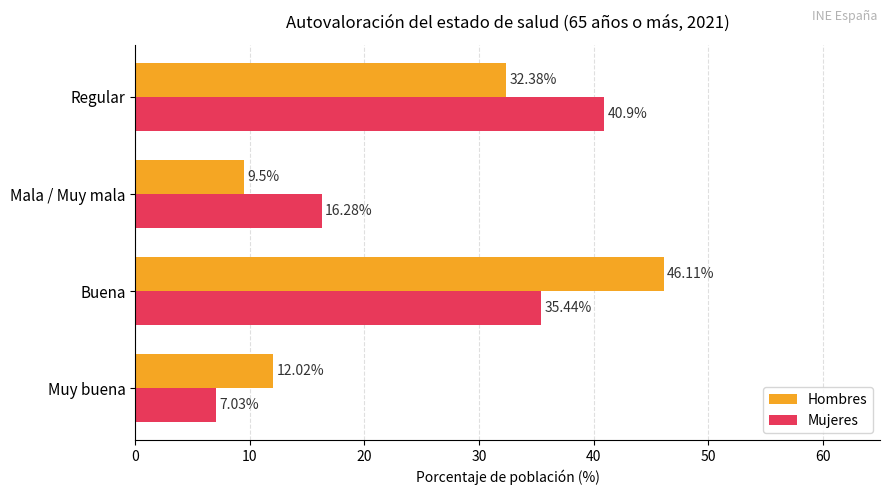

At which category is the sum across all series the highest?

Buena